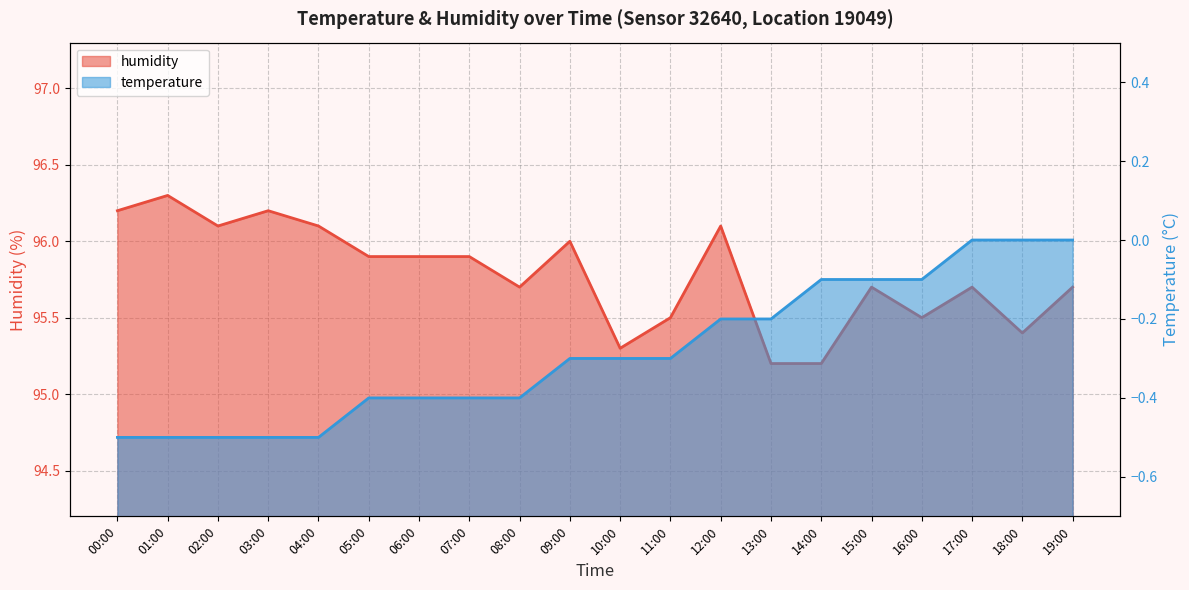

Reading left to right, extract all data points from this chart.

humidity: 00:00=96.2	01:00=96.3	02:00=96.1	03:00=96.2	04:00=96.1	05:00=95.9	06:00=95.9	07:00=95.9	08:00=95.7	09:00=96.0	10:00=95.3	11:00=95.5	12:00=96.1	13:00=95.2	14:00=95.2	15:00=95.7	16:00=95.5	17:00=95.7	18:00=95.4	19:00=95.7
temperature: 00:00=-0.5	01:00=-0.5	02:00=-0.5	03:00=-0.5	04:00=-0.5	05:00=-0.4	06:00=-0.4	07:00=-0.4	08:00=-0.4	09:00=-0.3	10:00=-0.3	11:00=-0.3	12:00=-0.2	13:00=-0.2	14:00=-0.1	15:00=-0.1	16:00=-0.1	17:00=0.0	18:00=0.0	19:00=0.0